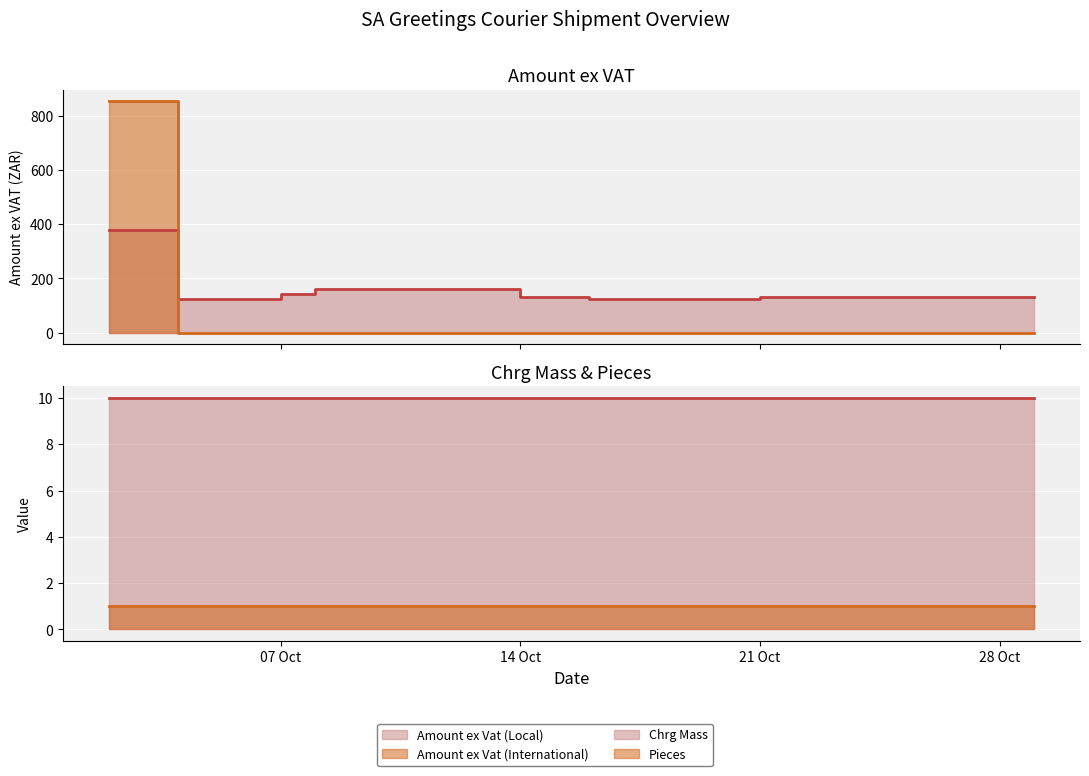

Which series has the widest spread of values?

Amount ex Vat (International)